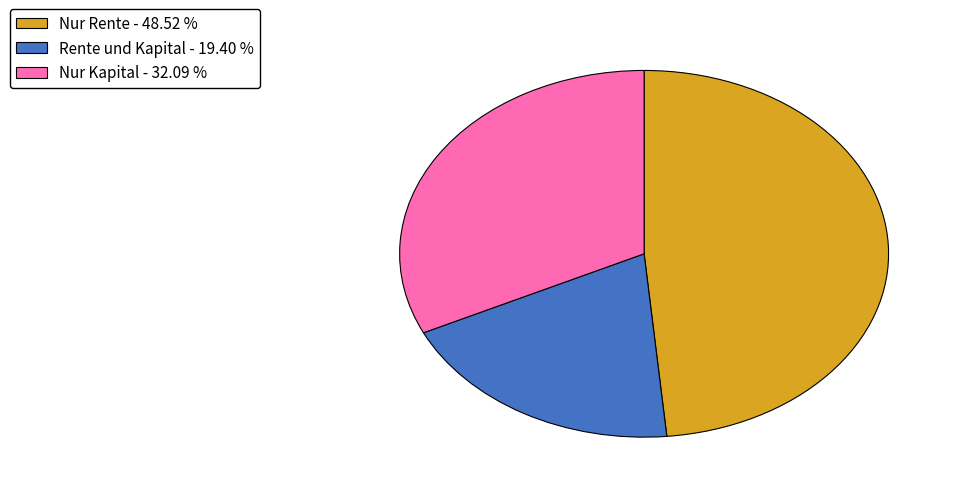

Count the number of slices in the pie.

3